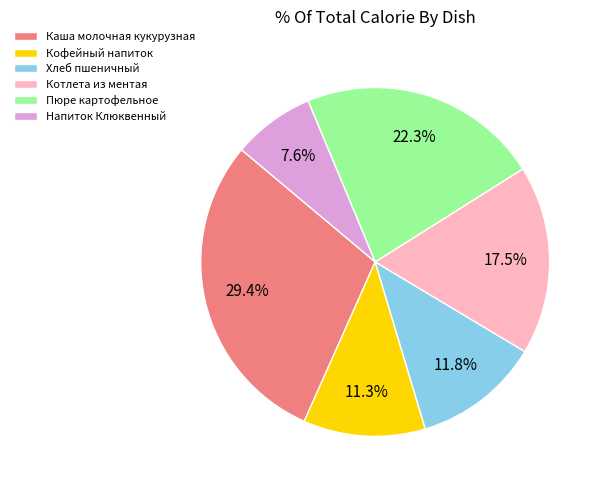

What is the total percentage of Каша молочная кукурузная and Пюре картофельное?

51.8%